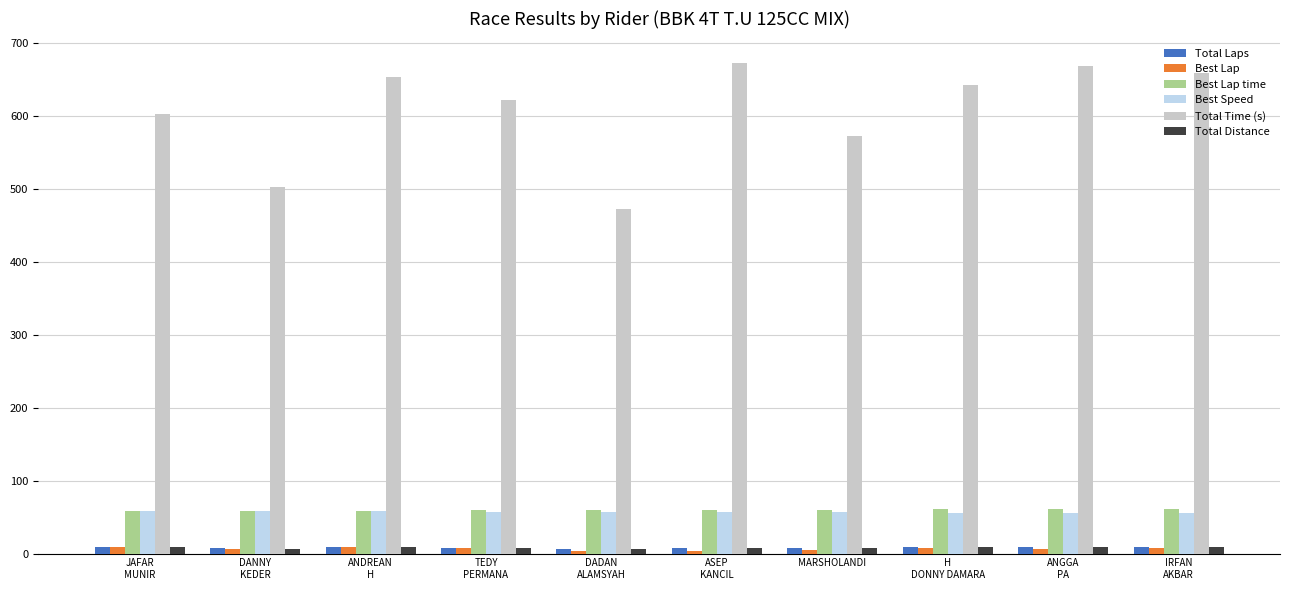

What is the difference between the highest and lowest values at DANNY
KEDER?

496.3